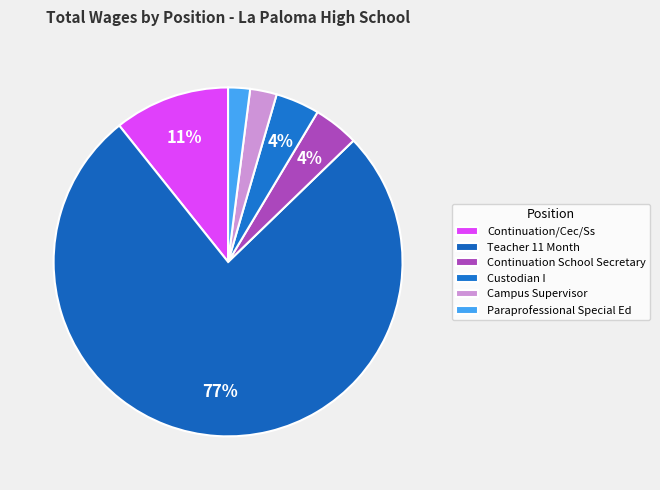

Which slice is the largest?

Teacher 11 Month